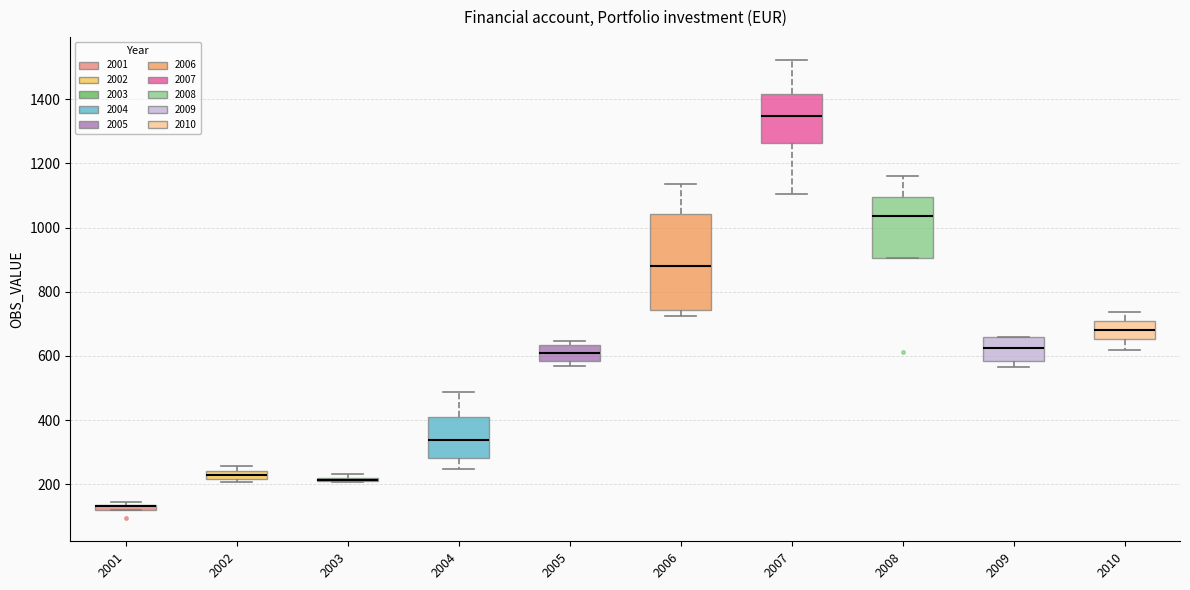

Where is the upper edge of the box at x = 2010 on the y-axis? The values are not printed on the chart, so give them approximately, as read against the axis.

700